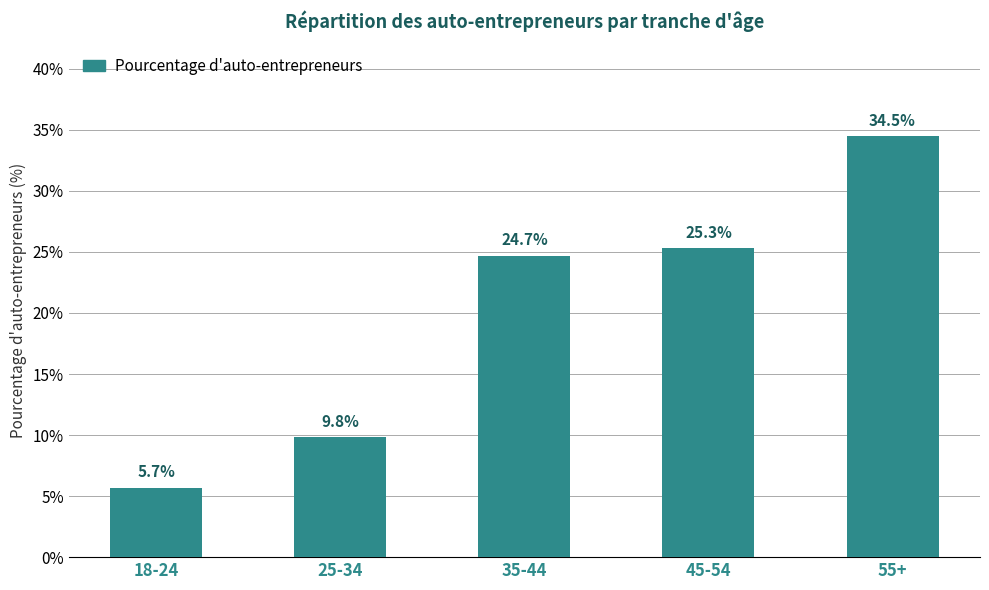

List the labels in order of value, smallest first.

18-24, 25-34, 35-44, 45-54, 55+